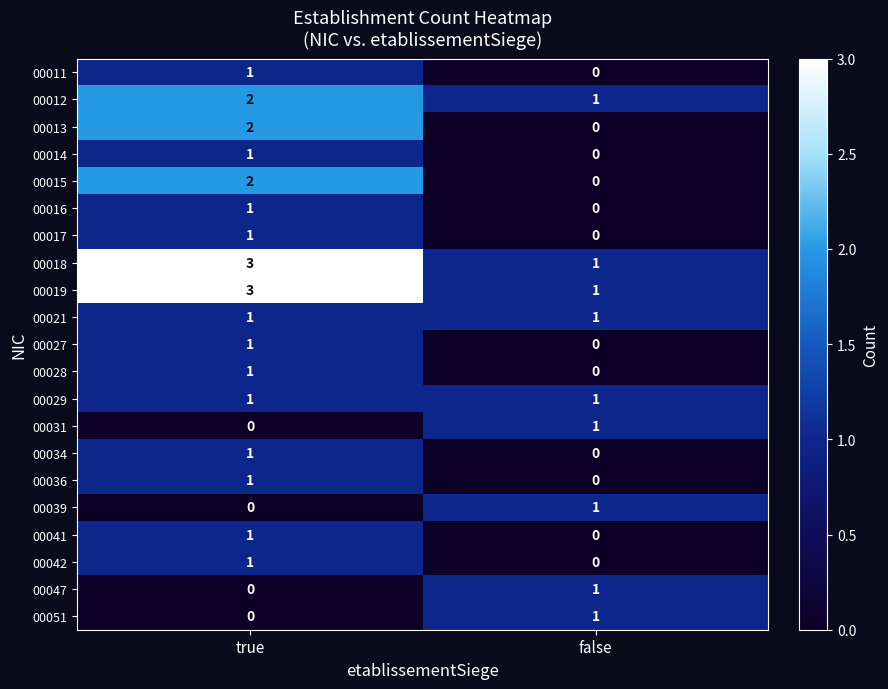

What is the total value across all series at false?

9